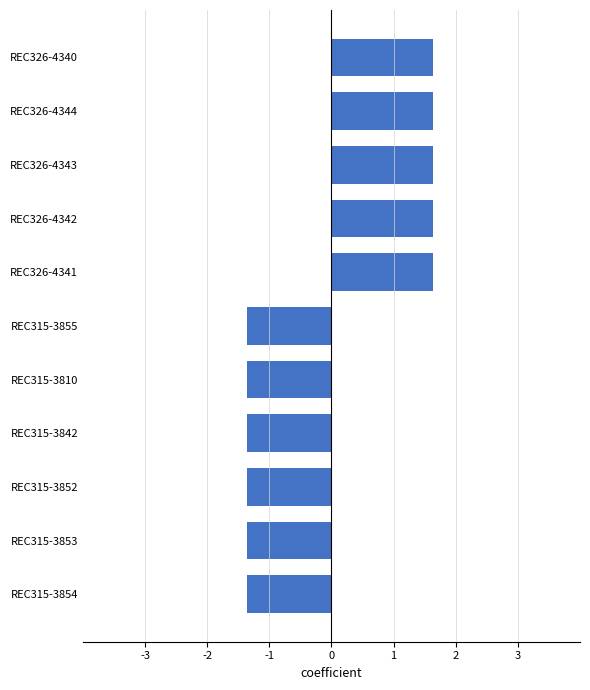

What is the difference between the maximum and minimum values?

3.0